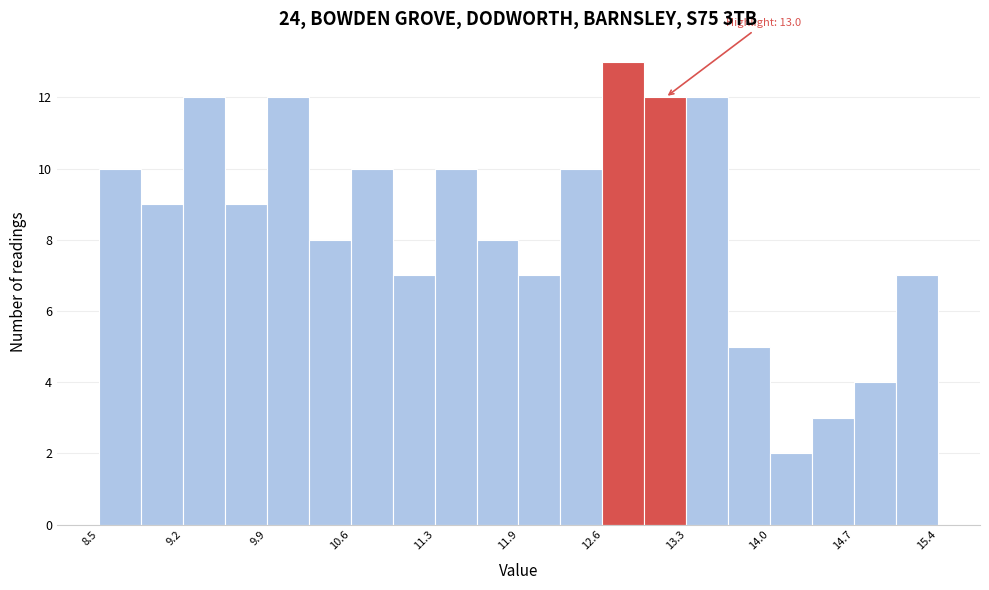

Around what value on the x-axis is the tallest bar? Give the approximate position of its centre, as read against the axis.

12.8